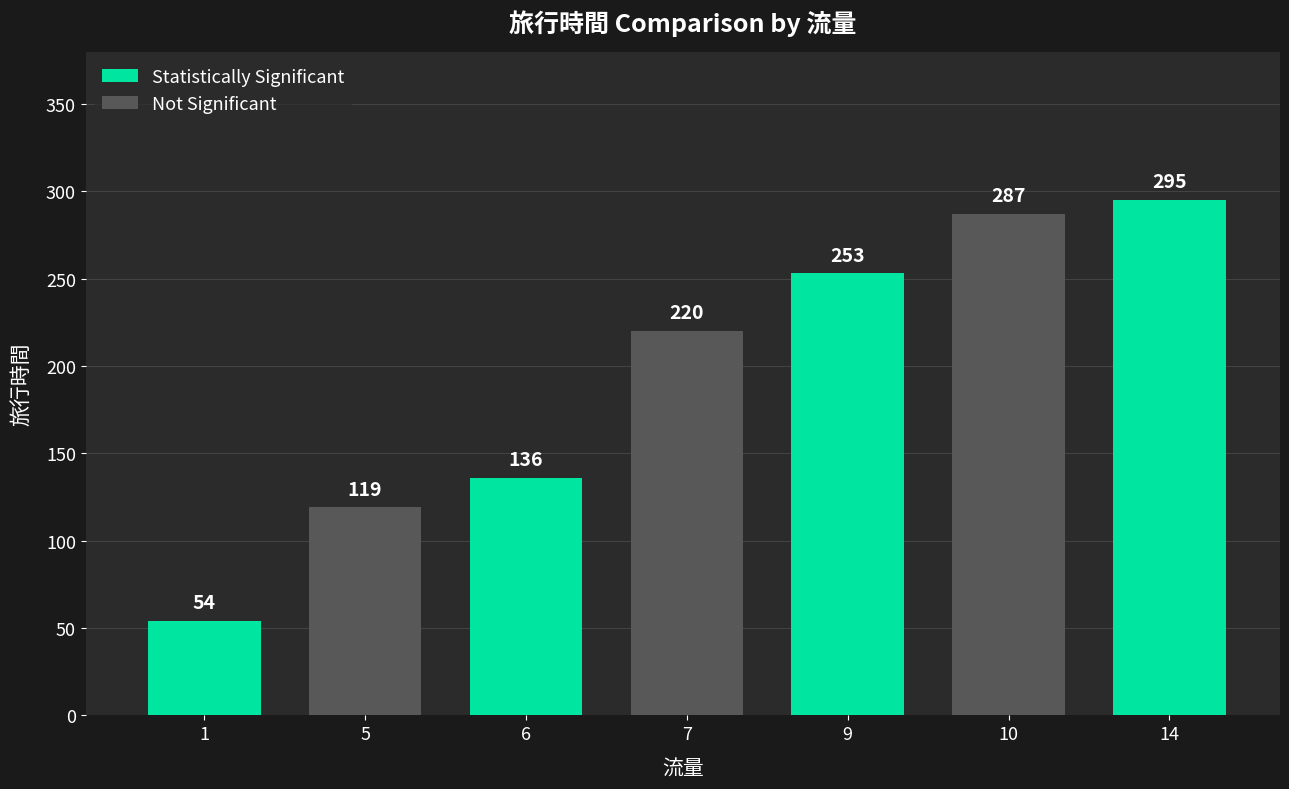

How many bars are there in total?

7